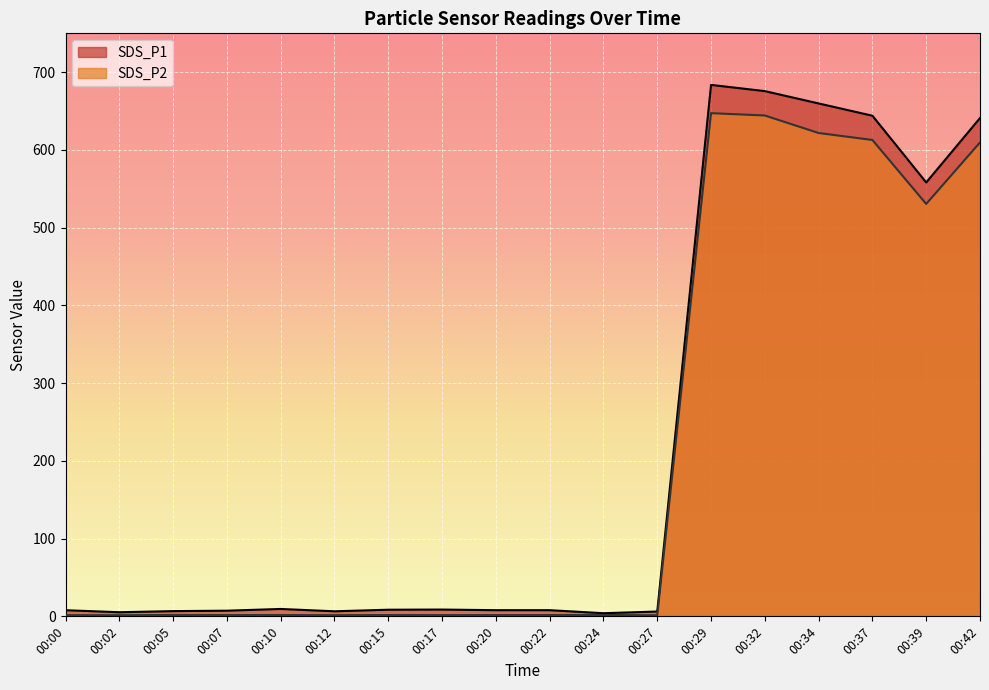

Rank the series at 00:39 from lowest to highest value.

SDS_P2, SDS_P1